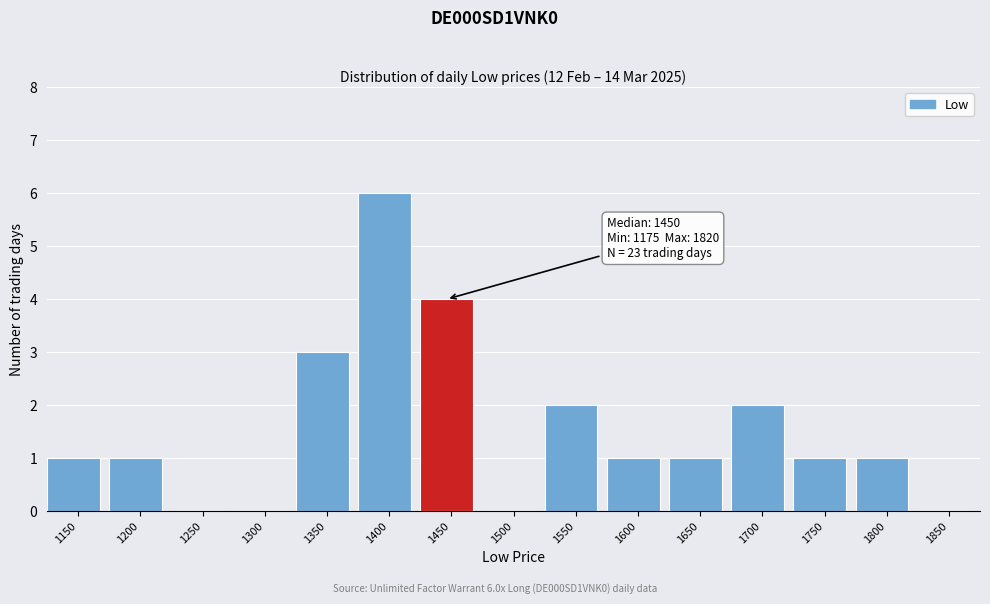

Reading left to right, transcribe all the data shown in this chart.

1150=1	1200=1	1250=0	1300=0	1350=3	1400=6	1450=4	1500=0	1550=2	1600=1	1650=1	1700=2	1750=1	1800=1	1850=0